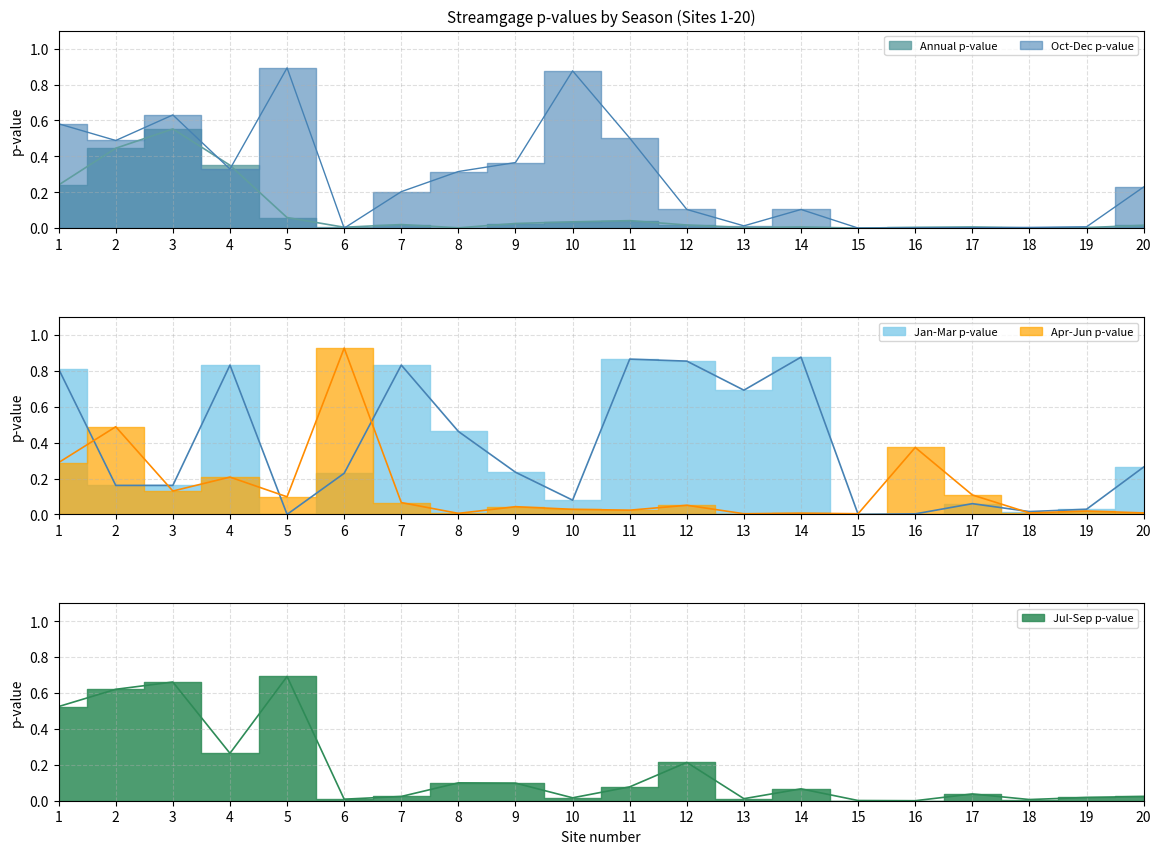

The value of Jan-Mar p-value at 1 is 0.3. True or false?

False